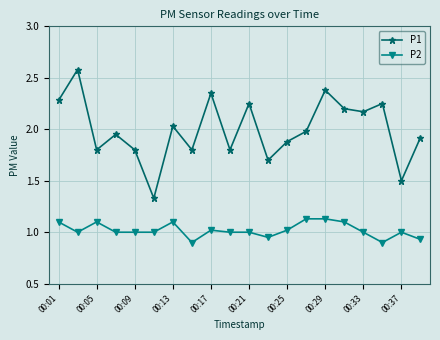

Which series has the widest spread of values?

P1